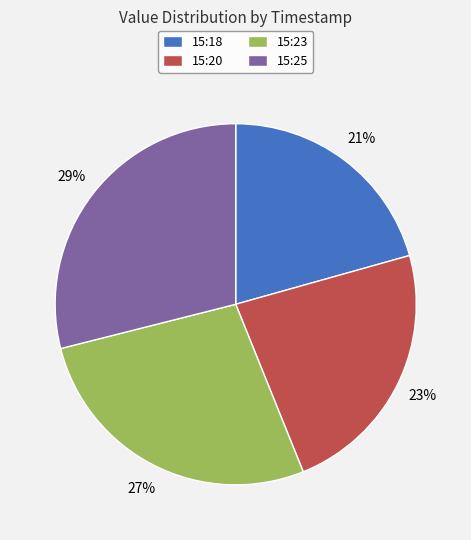

Does any single category account for the majority?

No